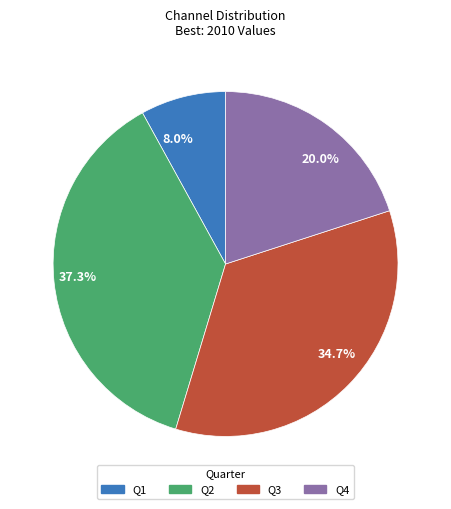

To the nearest percent, what is the difference between the Q4 and Q1 slice percentages?

12%